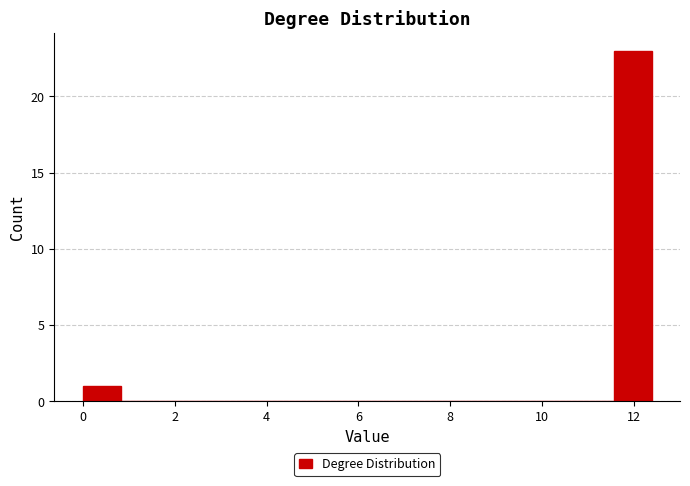

Which range on the x-axis has the tallest bar?

11.6 to 12.4